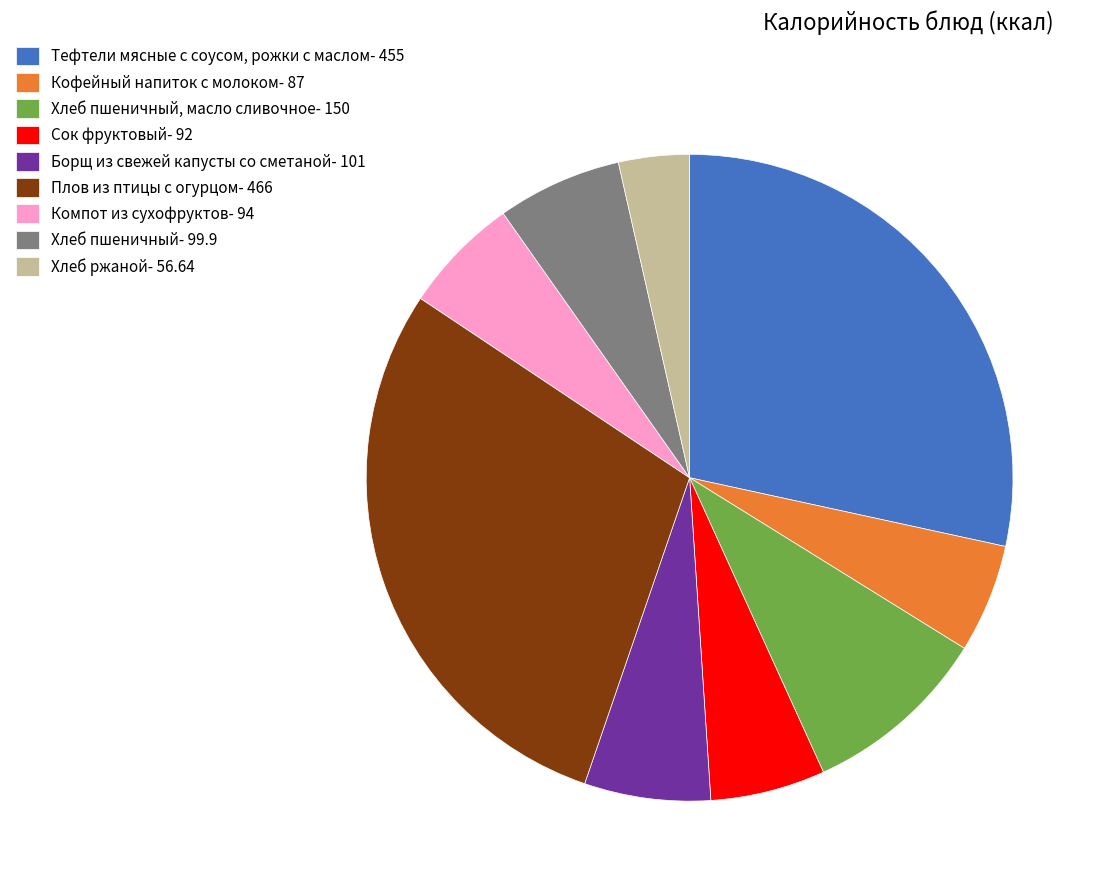

Is Хлеб пшеничный- 99.9 the majority of the pie?

No